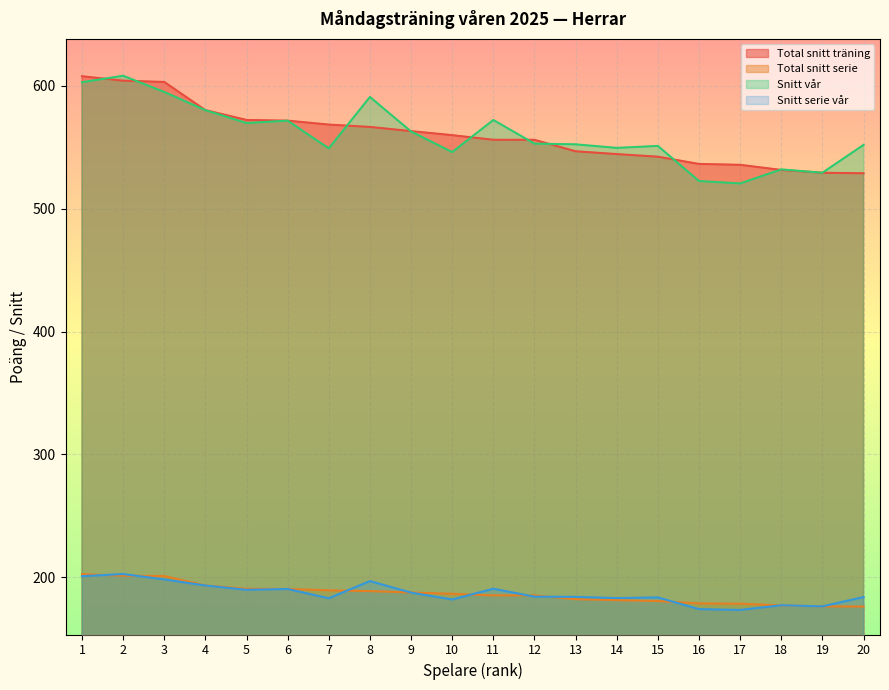

Reading left to right, extract all data points from this chart.

Total snitt träning: 607.7	604.1	603.0	580.1	572.1	571.5	568.4	566.4	563.0	559.8	556.0	556.0	546.6	544.4	542.2	536.3	535.6	531.4	529.2	528.7
Total snitt serie: 202.6	201.4	201.0	193.4	190.7	190.5	189.4	188.8	187.7	186.6	185.3	185.3	182.2	181.4	180.7	178.8	178.5	177.1	176.4	176.2
Snitt vår: 602.8	608.1	594.9	580.1	569.6	571.5	549.0	590.8	562.8	546.0	572.1	552.9	552.3	549.4	551.0	522.5	520.5	531.9	529.2	551.8
Snitt serie vår: 200.9	202.7	198.3	193.4	189.9	190.5	183.0	196.9	187.6	182.0	190.7	184.3	184.1	183.1	183.7	174.2	173.5	177.3	176.4	183.9